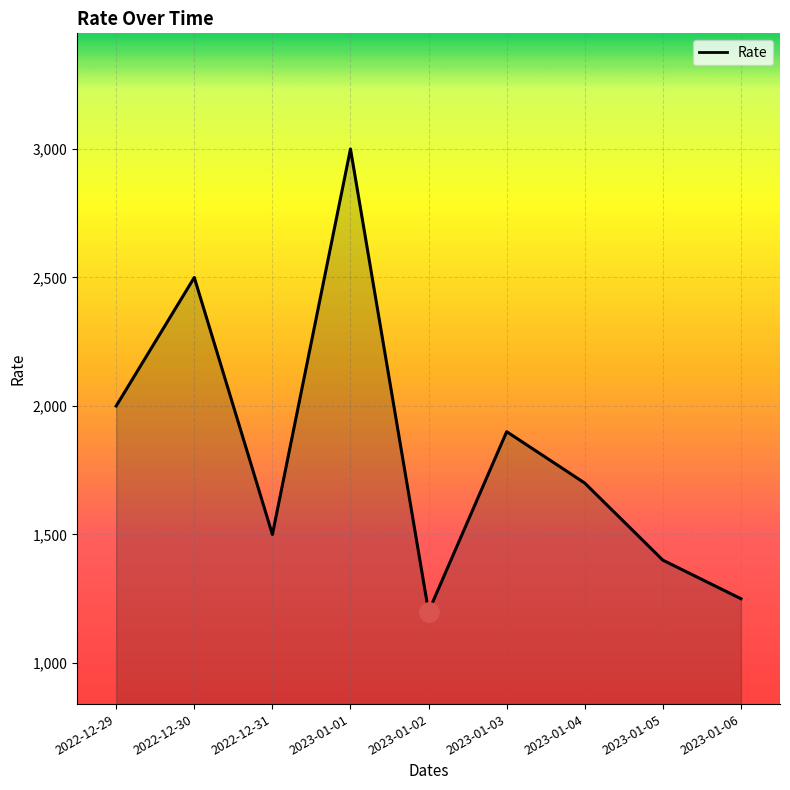

Approximately how many times larger is the value at 2022-12-30 compared to 2023-01-03?

1.3